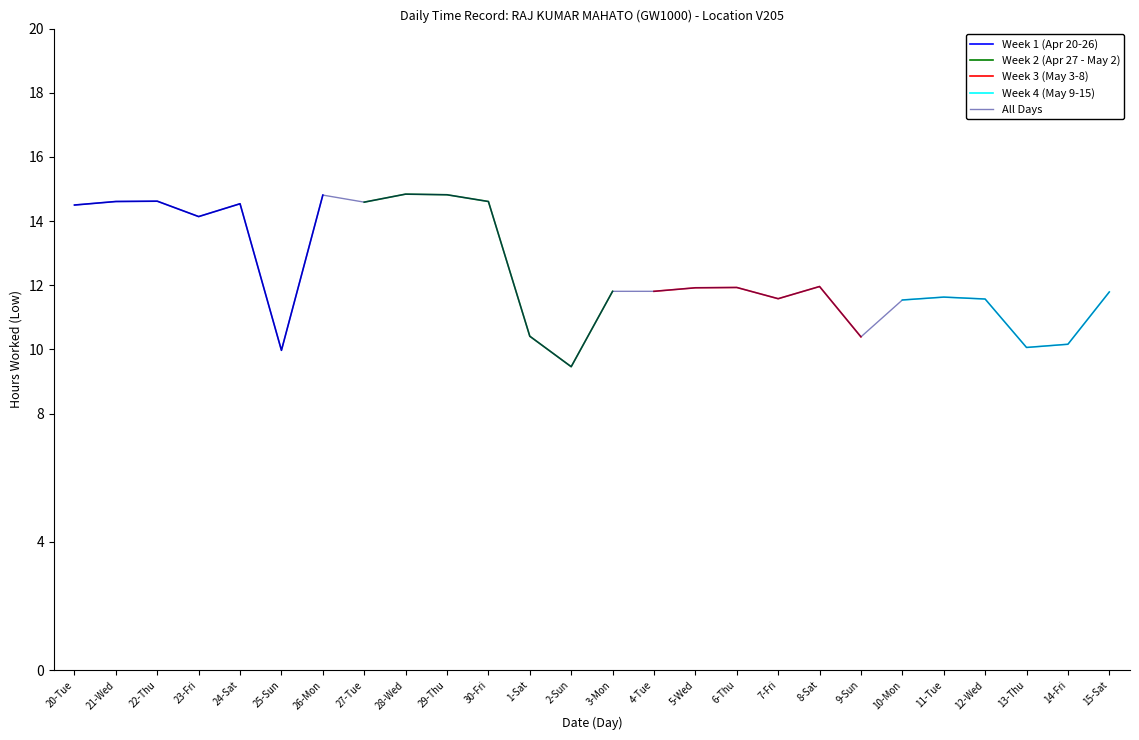

What is the difference between the values at 27-Tue and 5-Wed?

2.7